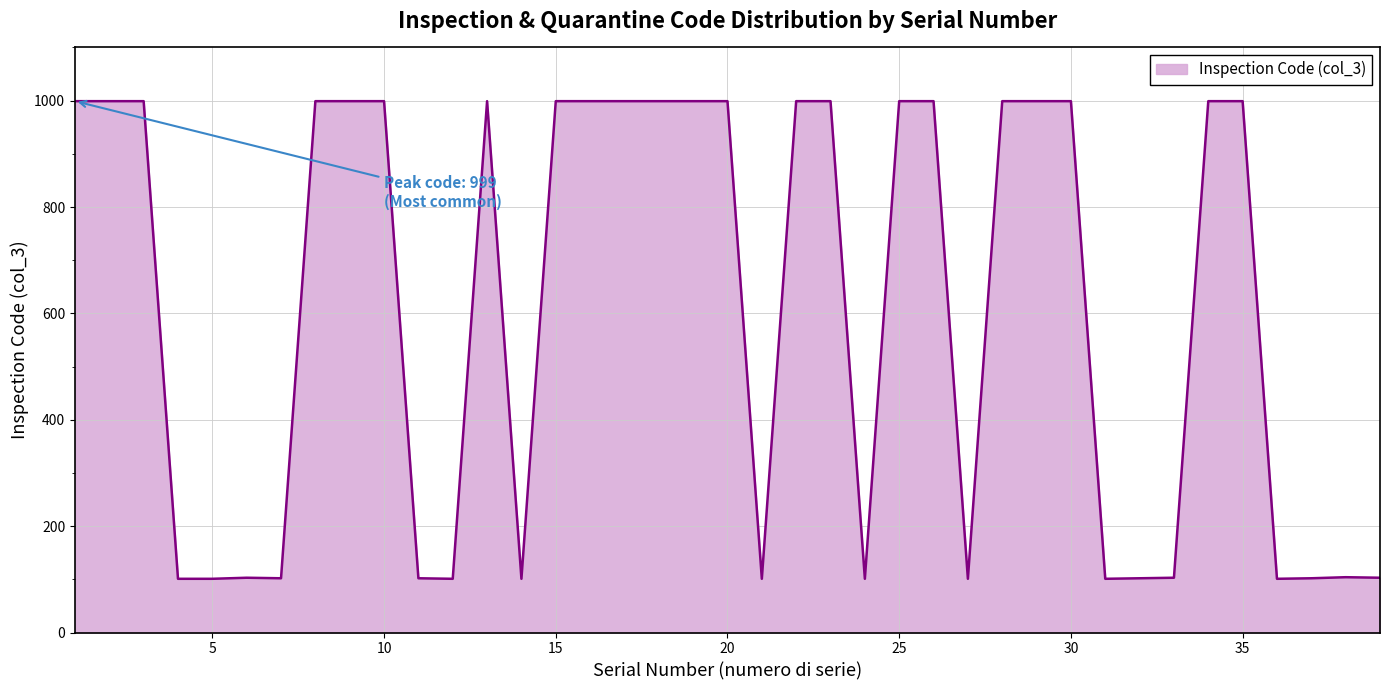

What is the greatest value displayed?

999